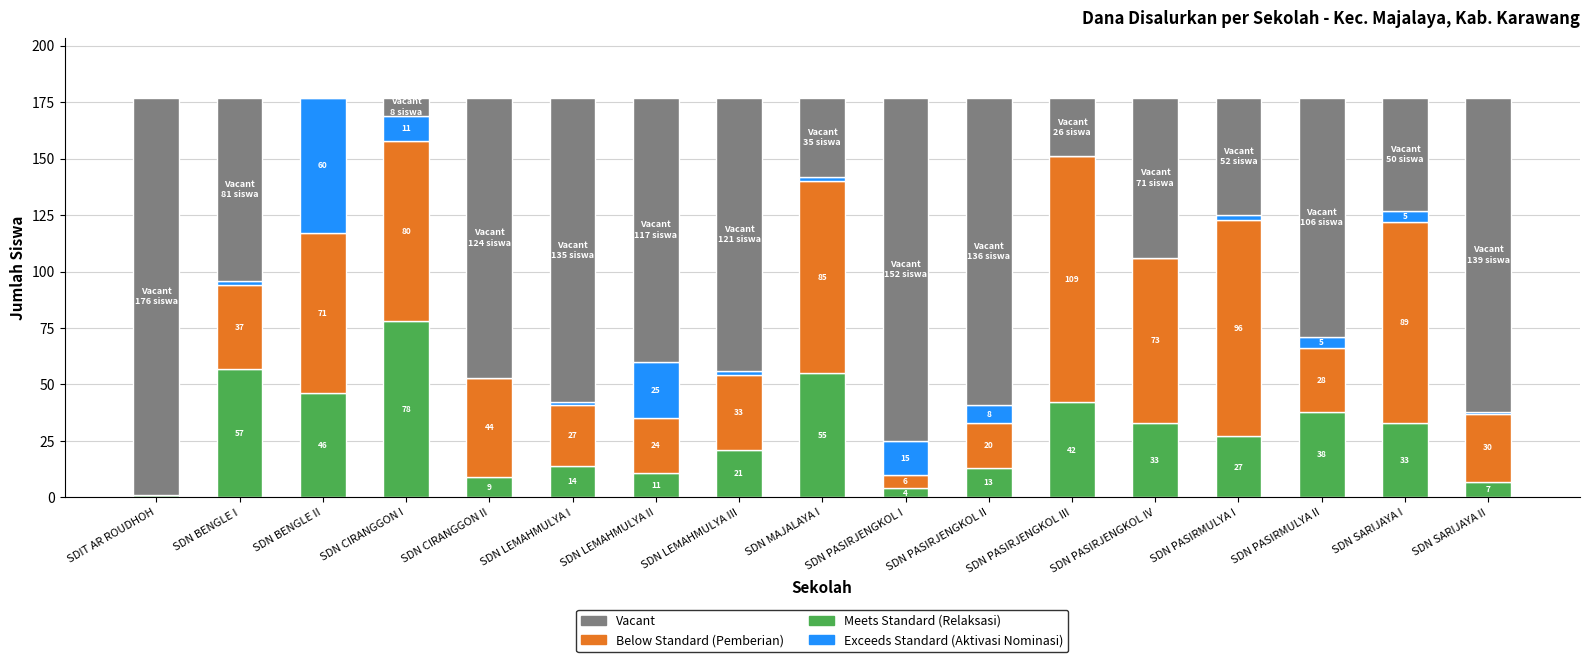

How many data points does each series have?

17